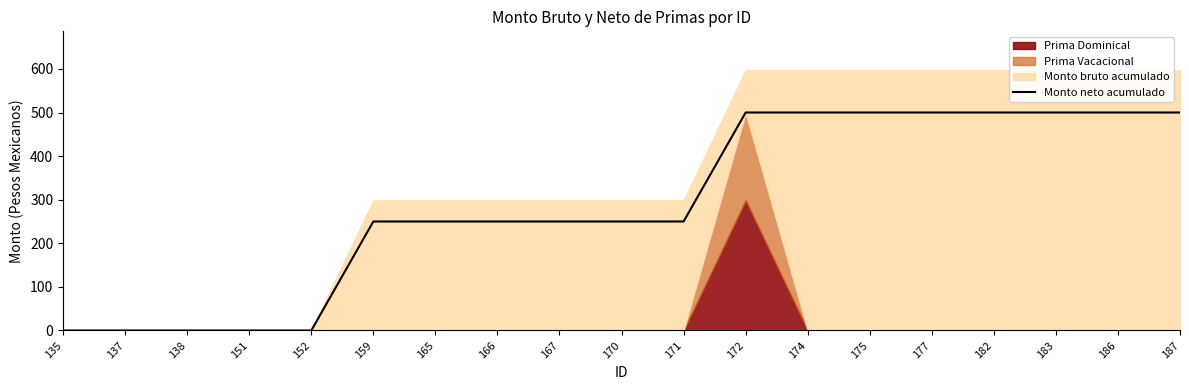

What is the maximum value for Monto neto acumulado?

500